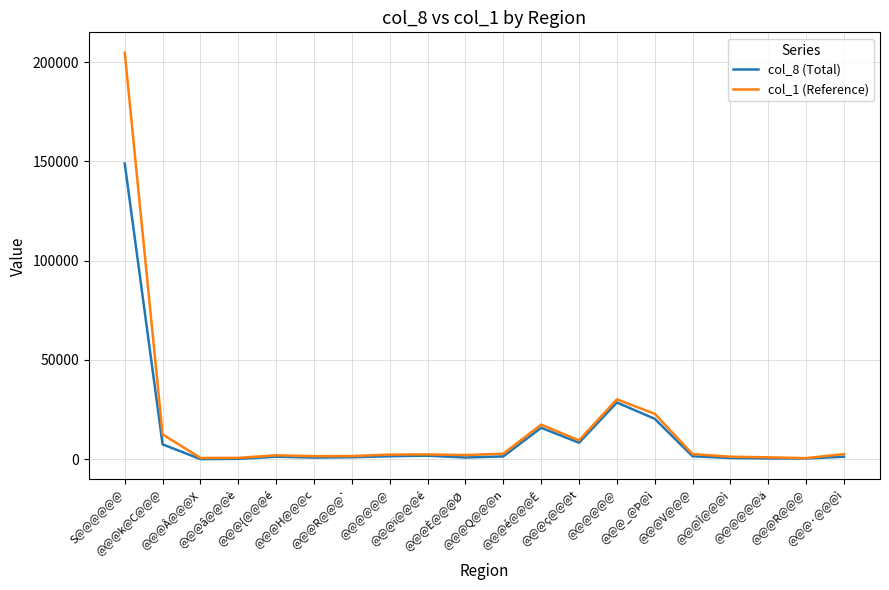

True or false: col_1 (Reference) and col_8 (Total) intersect in this chart.

False